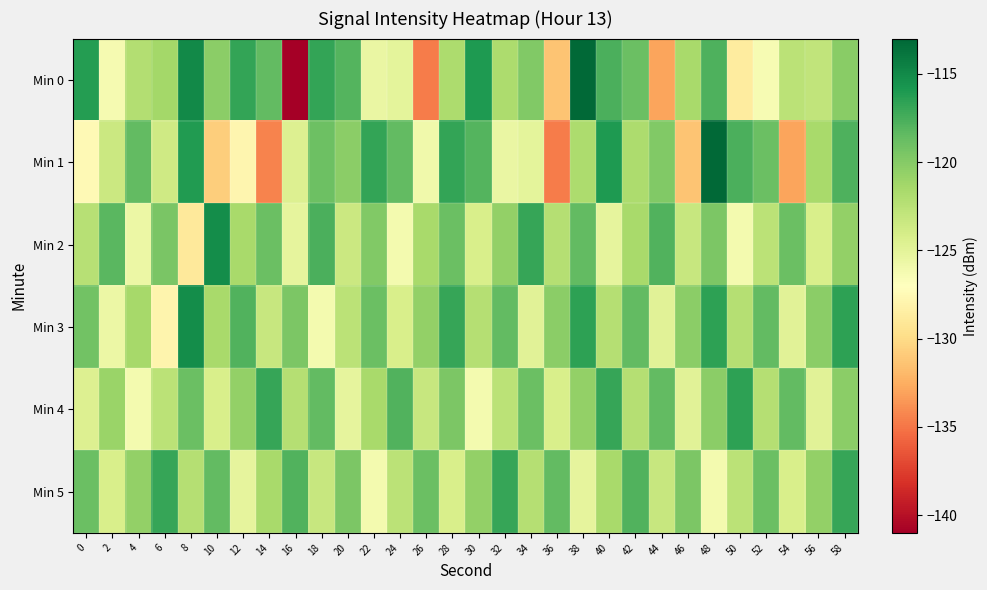

What is the minimum value shown in the chart?

-140.9